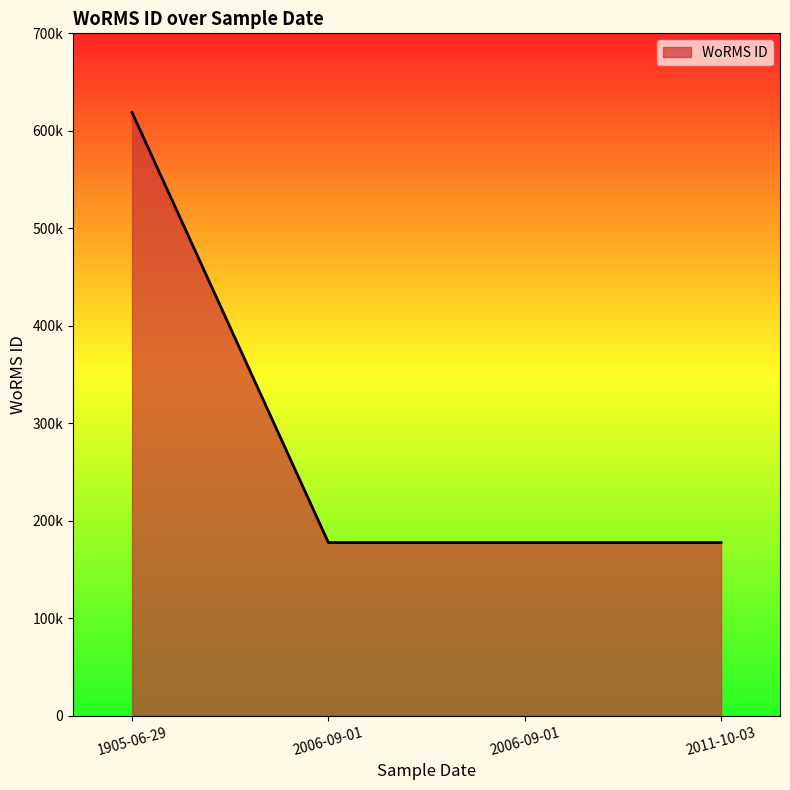

Does the chart display data point markers on the line(s)?

No